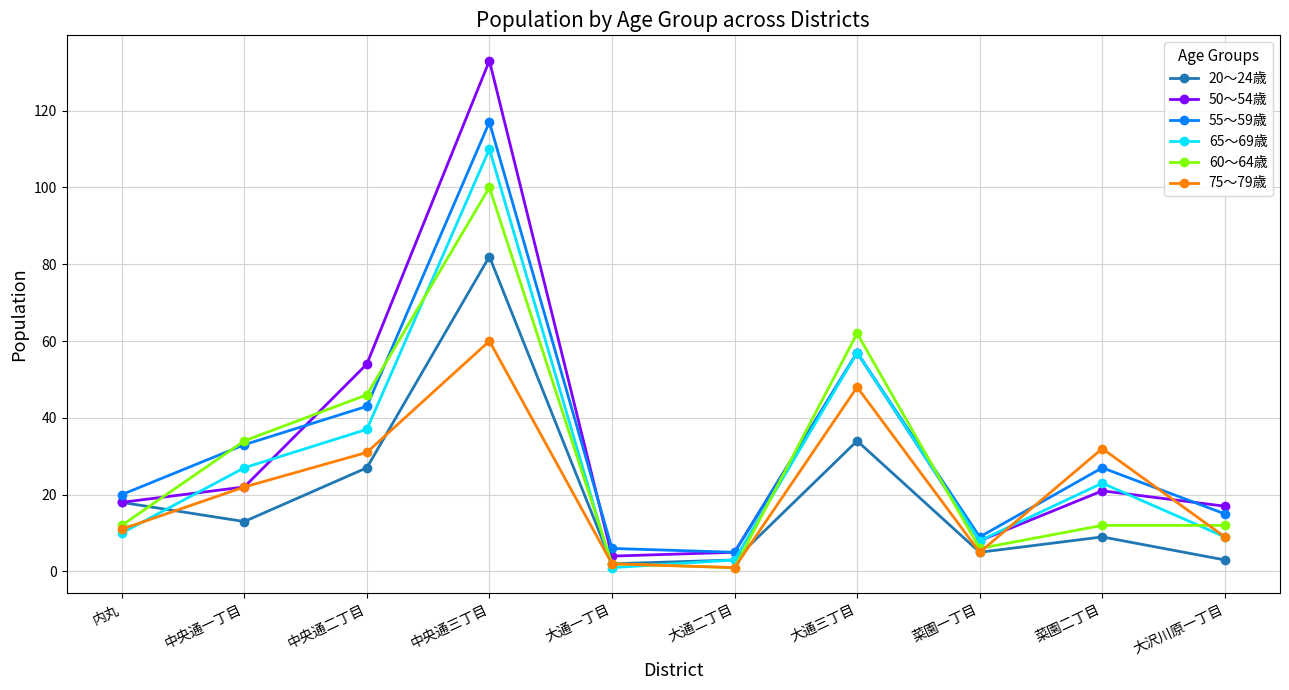

Does the chart display data point markers on the line(s)?

Yes